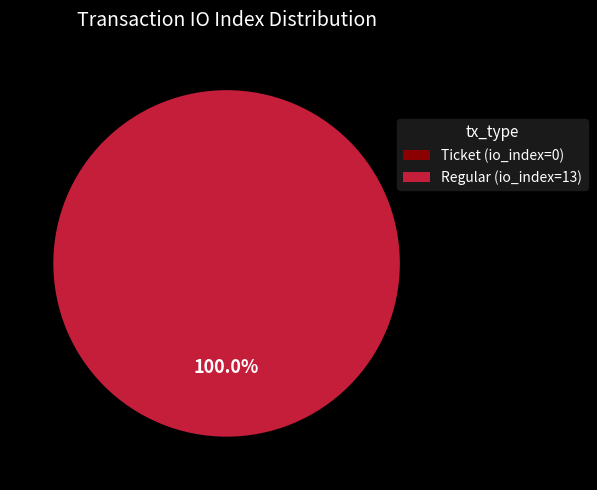

Is Ticket (io_index=0) the majority of the pie?

No